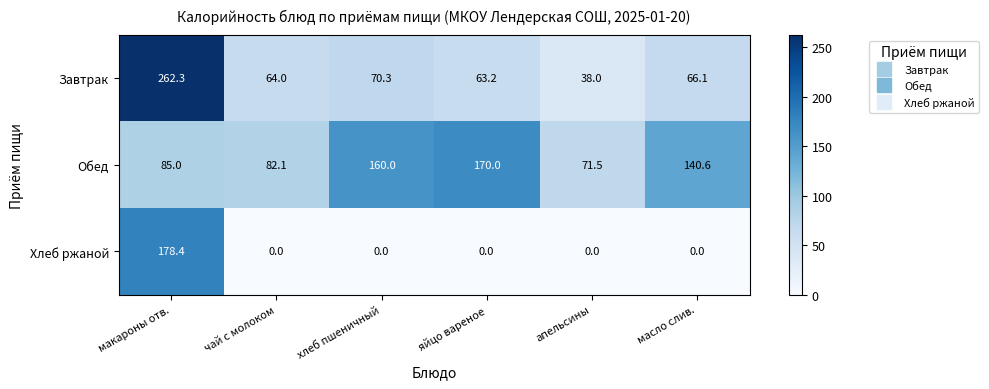

At which label does Завтрак reach its peak?

макароны отв.